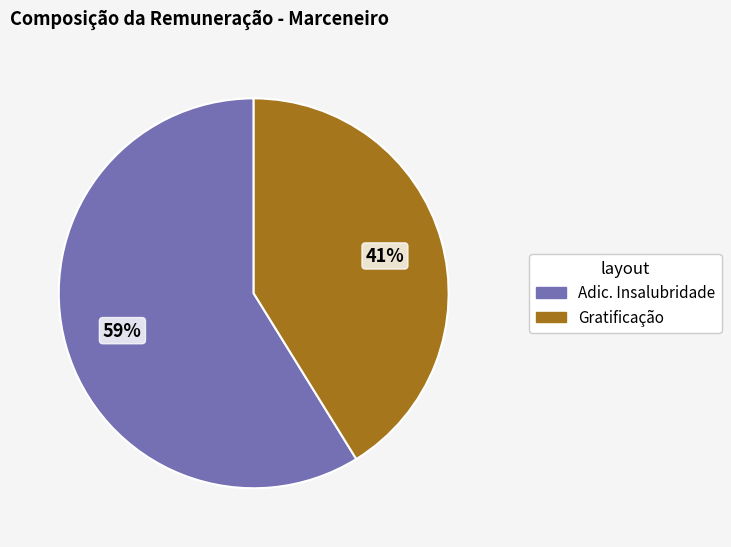

To the nearest percent, what is the difference between the largest and smallest slice percentages?

18%